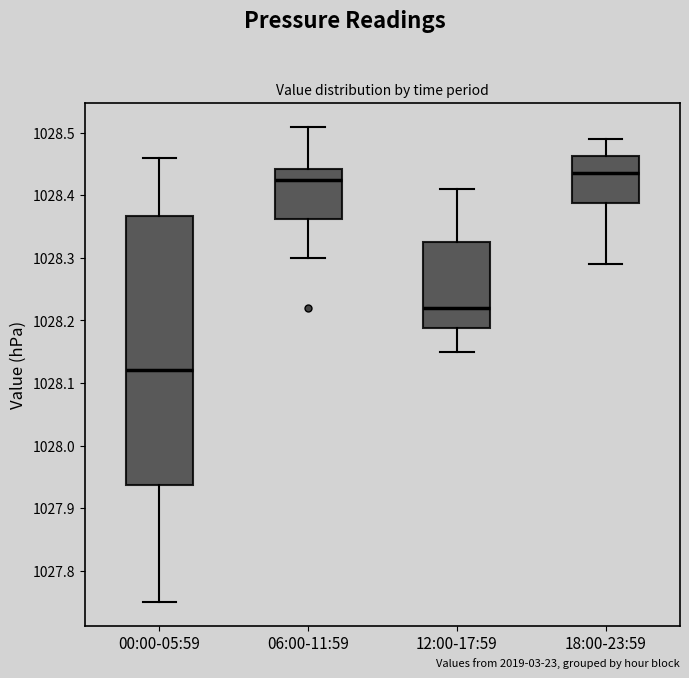

Comparing the boxes themselves (not the whiskers), which one is the tallest?

00:00-05:59